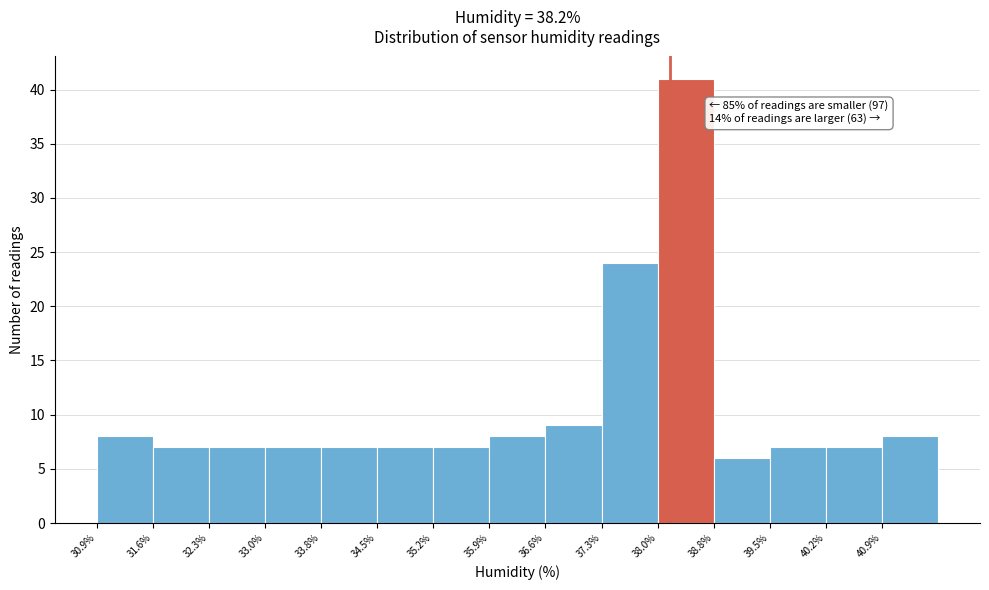

Over which range of the x-axis is the bar tallest?

38.0 to 38.8